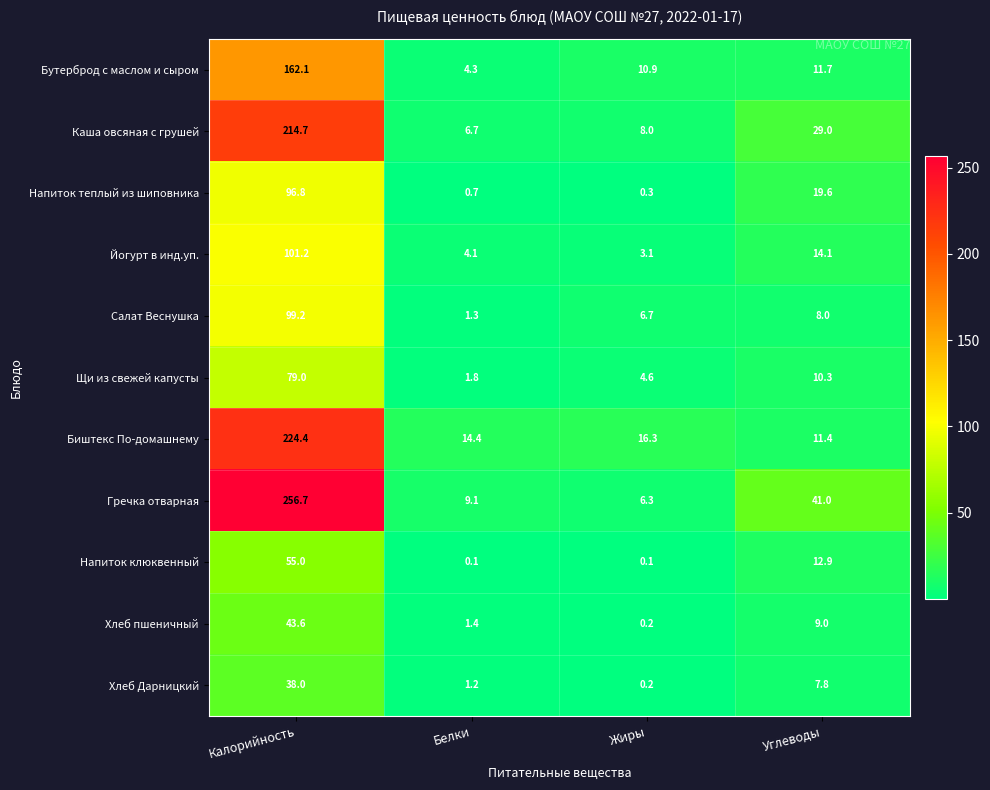

At which label is Йогурт в инд.уп. closest to 52?

Углеводы